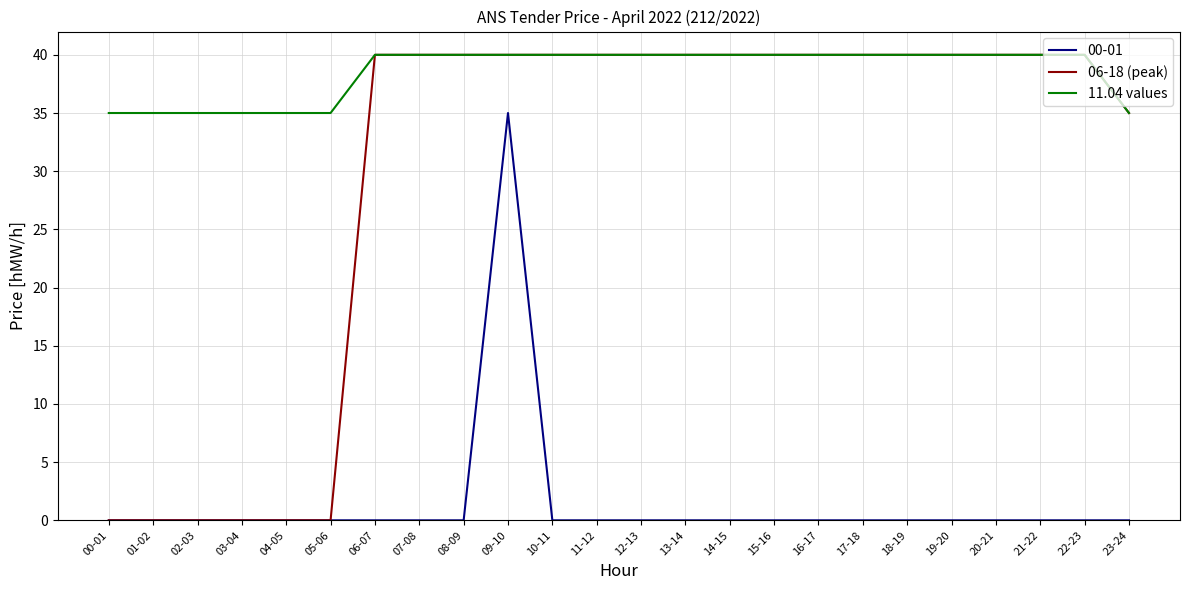

What position from the left is 22-23?

23